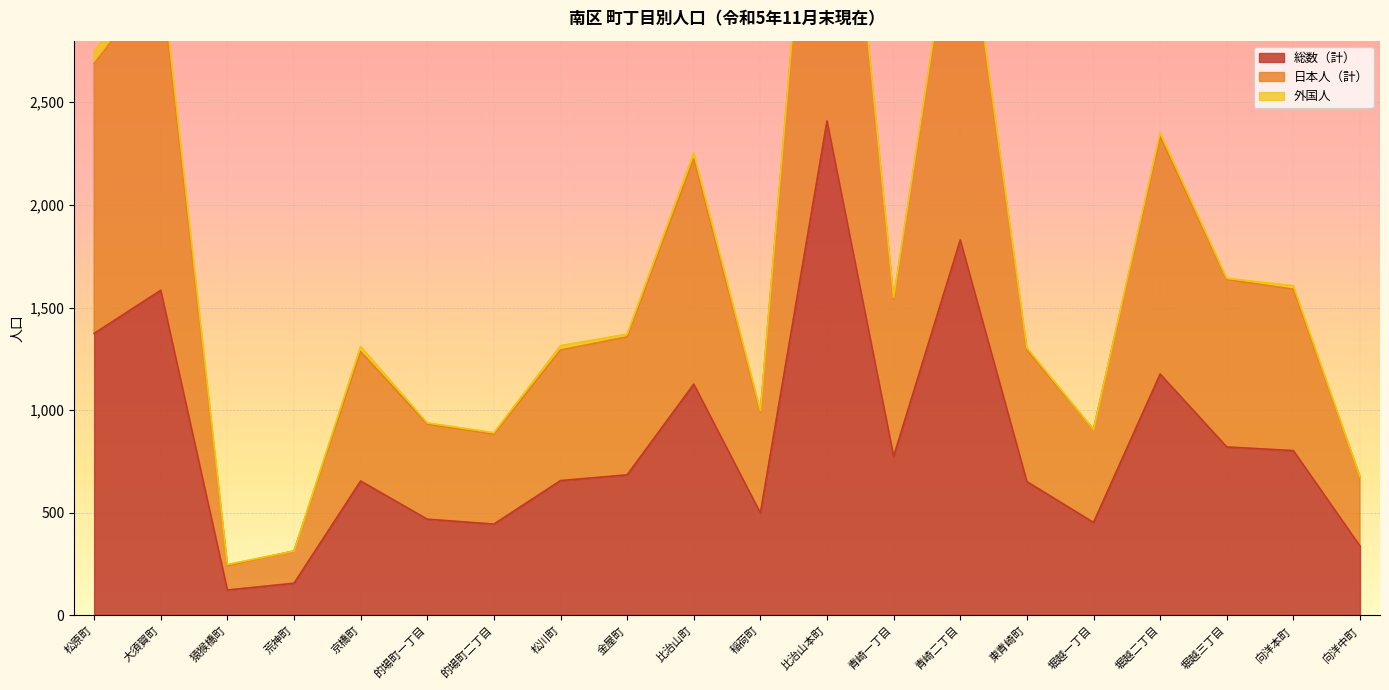

At which label does 総数（計） reach its peak?

比治山本町